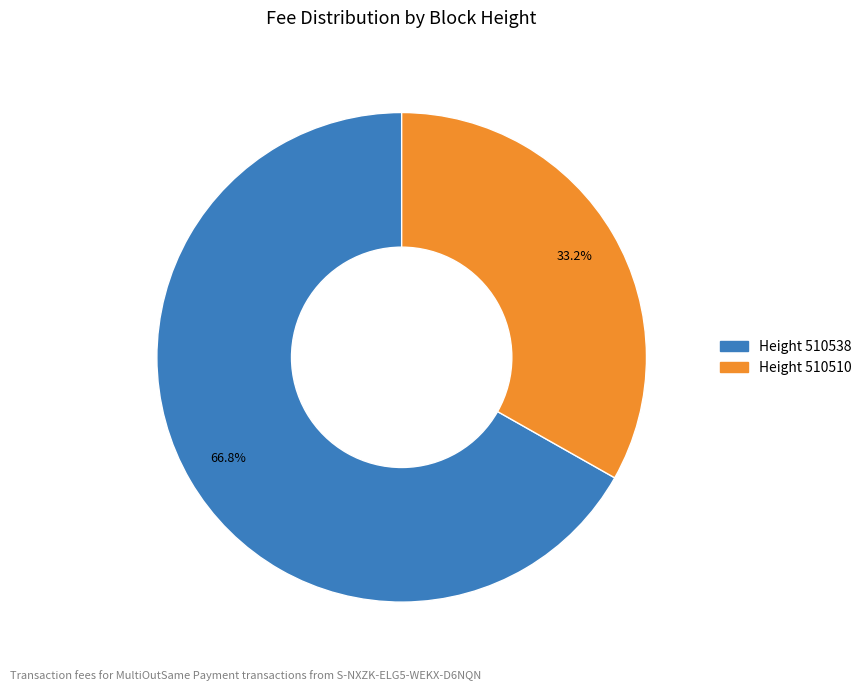

Is there a majority slice in this chart?

Yes